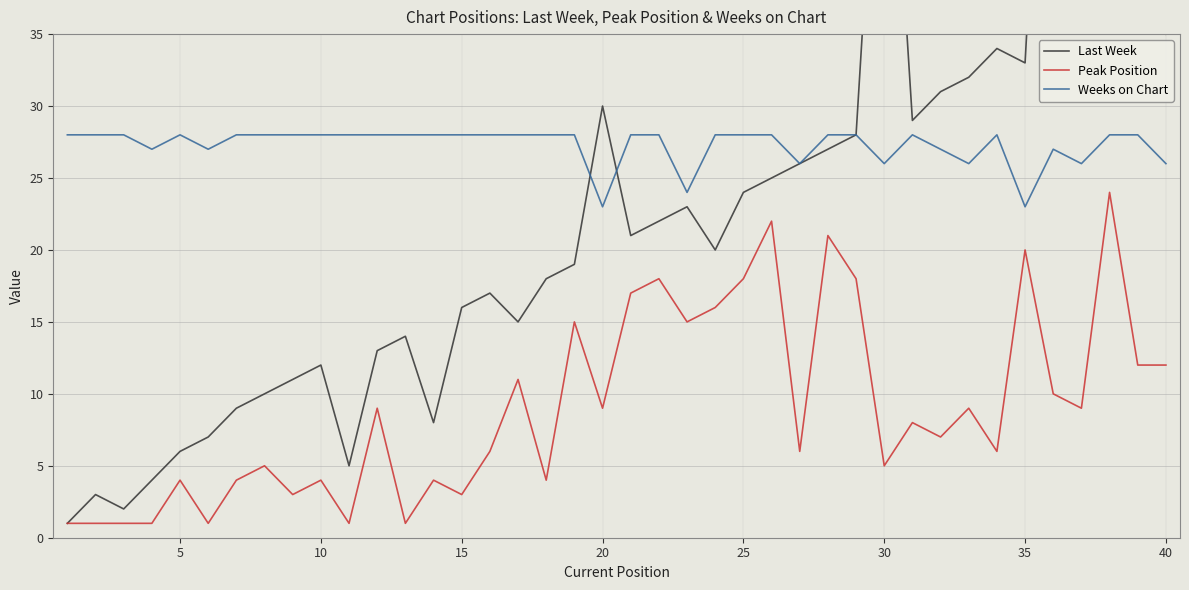

True or false: Weeks on Chart and Peak Position intersect in this chart.

False